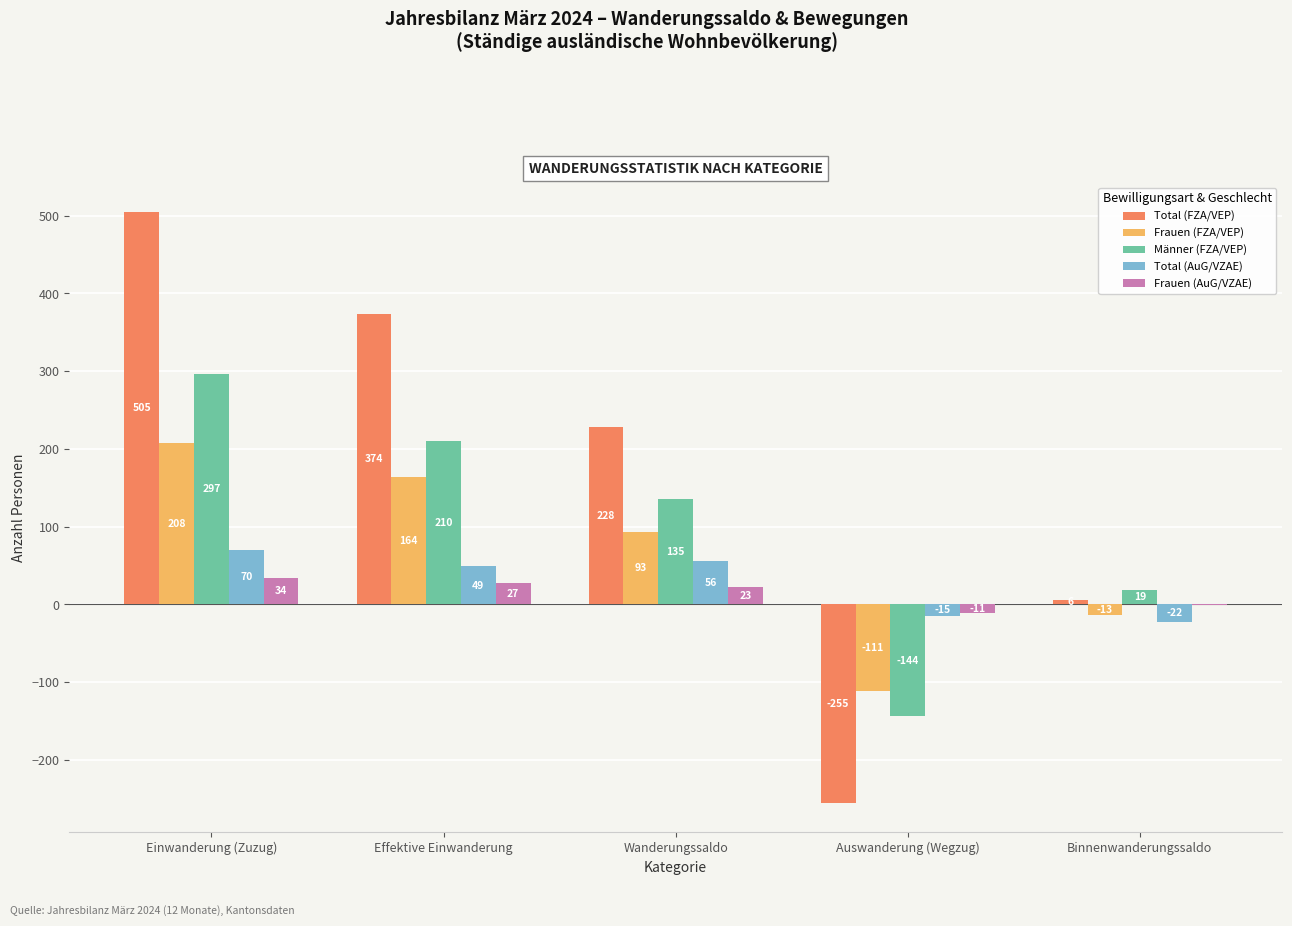

Reading left to right, extract all data points from this chart.

Total (FZA/VEP): 505	374	228	-255	6
Frauen (FZA/VEP): 208	164	93	-111	-13
Männer (FZA/VEP): 297	210	135	-144	19
Total (AuG/VZAE): 70	49	56	-15	-22
Frauen (AuG/VZAE): 34	27	23	-11	-1